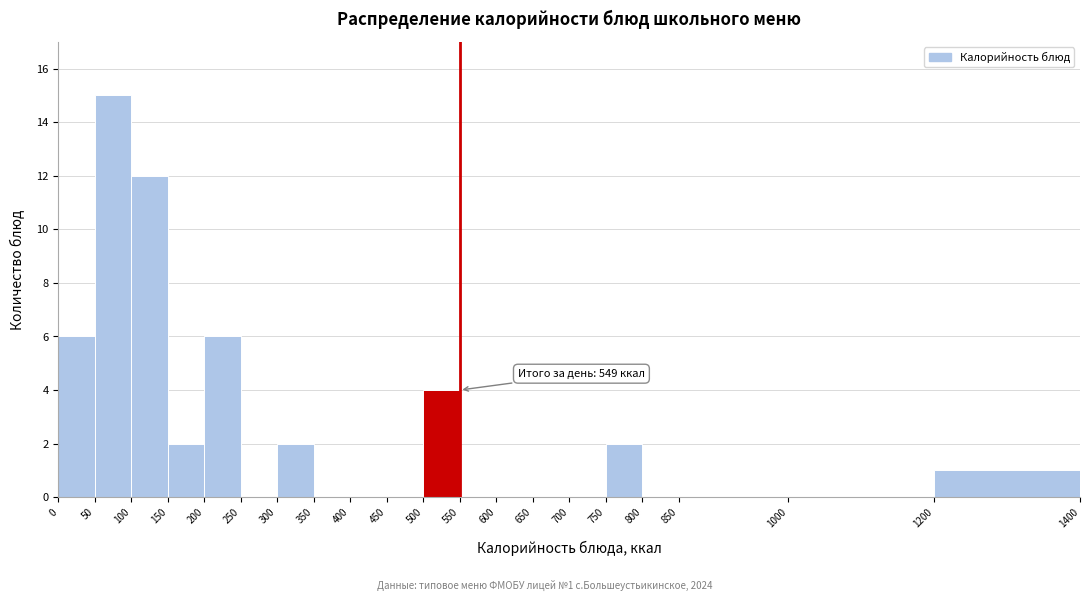

Which range on the x-axis has the tallest bar?

50 to 100